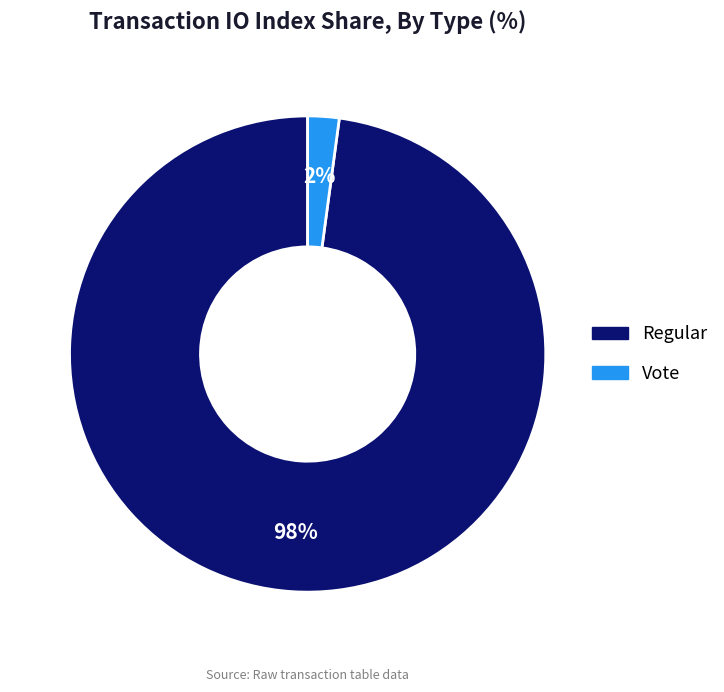

Is the sum of Regular and Vote greater than half?

Yes